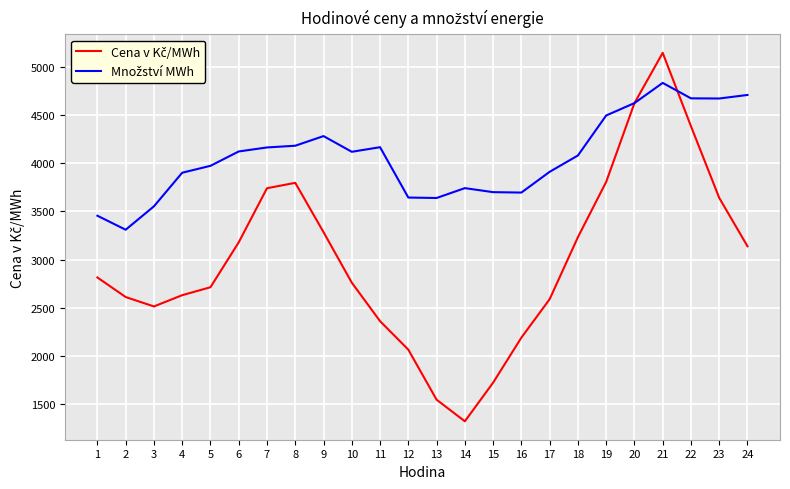

What is the total value across all series at 13?

5181.7